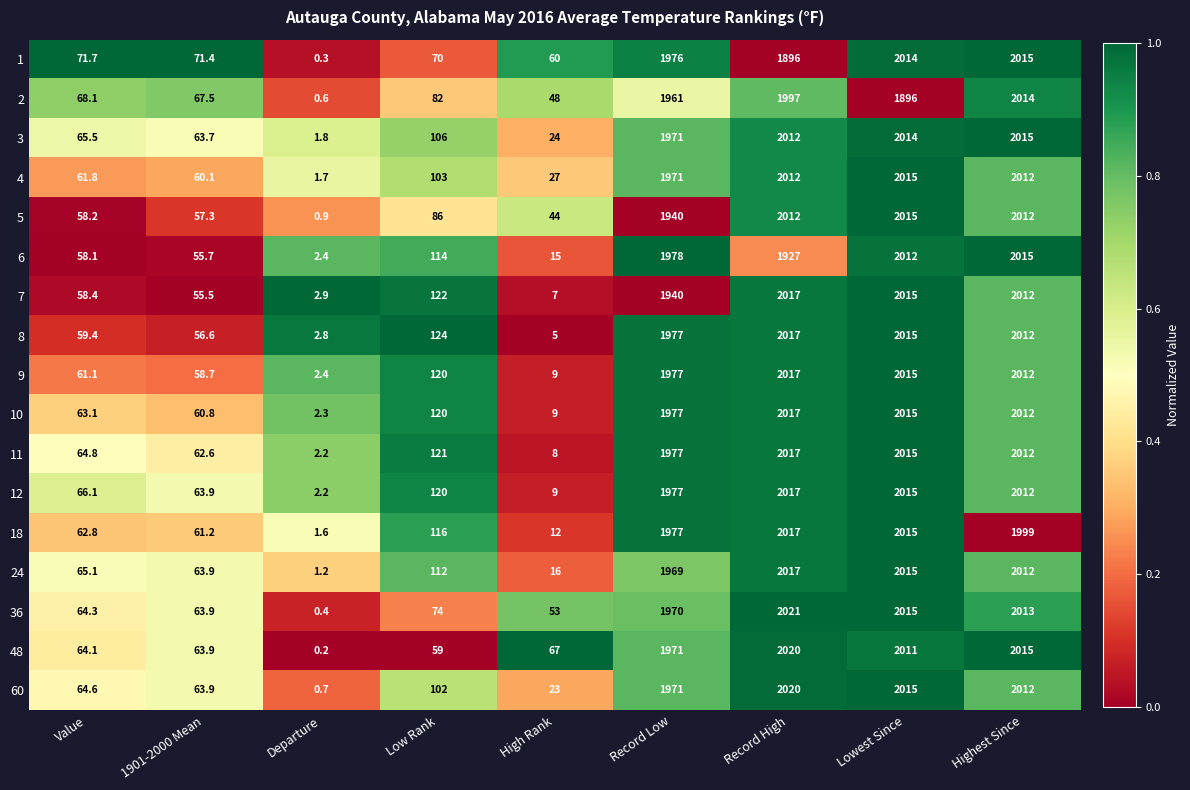

True or false: 11 has a value of 11.7 at High Rank.

False